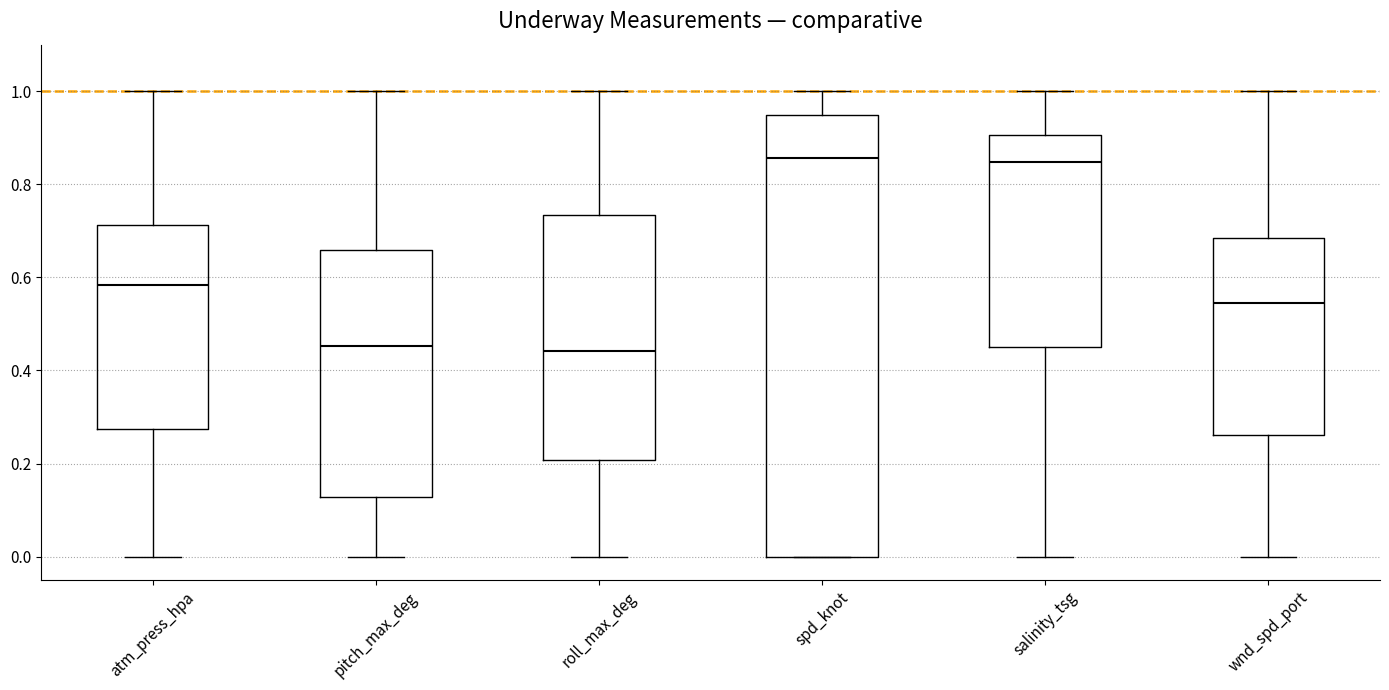

Reading left to right, transcribe this box plot: for each box, give where its median line is, the range the box spans, and where its two whiskers end, as read against the y-axis. The values are not printed on the chart, so give them approximately, as read against the axis.

atm_press_hpa: median 0.58, box 0.28 to 0.72, whiskers 0.00 to 1.00
pitch_max_deg: median 0.46, box 0.12 to 0.66, whiskers 0.00 to 1.00
roll_max_deg: median 0.44, box 0.20 to 0.74, whiskers 0.00 to 1.00
spd_knot: median 0.86, box 0.00 to 0.94, whiskers 0.00 to 1.00
salinity_tsg: median 0.84, box 0.46 to 0.90, whiskers 0.00 to 1.00
wnd_spd_port: median 0.54, box 0.26 to 0.68, whiskers 0.00 to 1.00